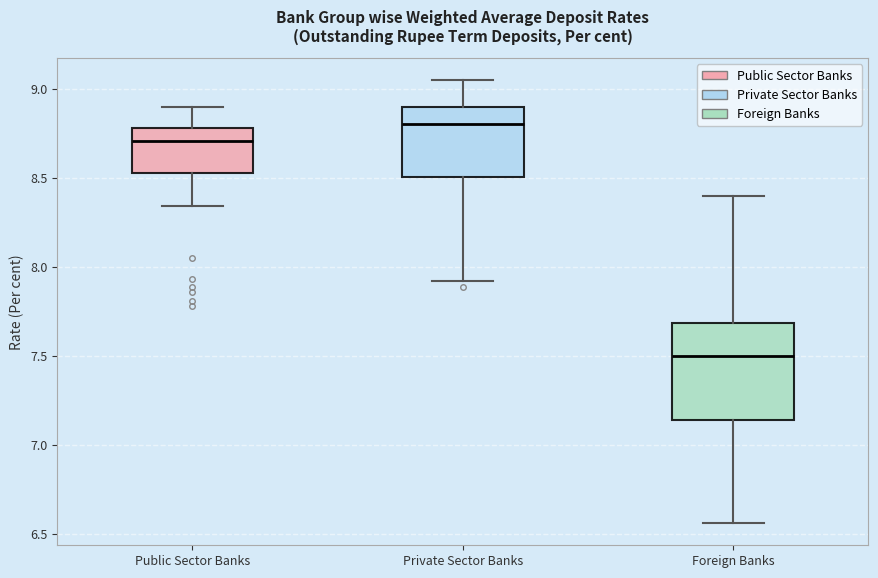

Reading left to right, read every box against the y-axis: the position of its median line, the range the box covers, and the ends of its whiskers. The values are not printed on the chart, so give them approximately, as read against the axis.

Public Sector Banks: median 8.70, box 8.55 to 8.80, whiskers 8.35 to 8.90
Private Sector Banks: median 8.80, box 8.50 to 8.90, whiskers 7.90 to 9.05
Foreign Banks: median 7.50, box 7.15 to 7.70, whiskers 6.55 to 8.40